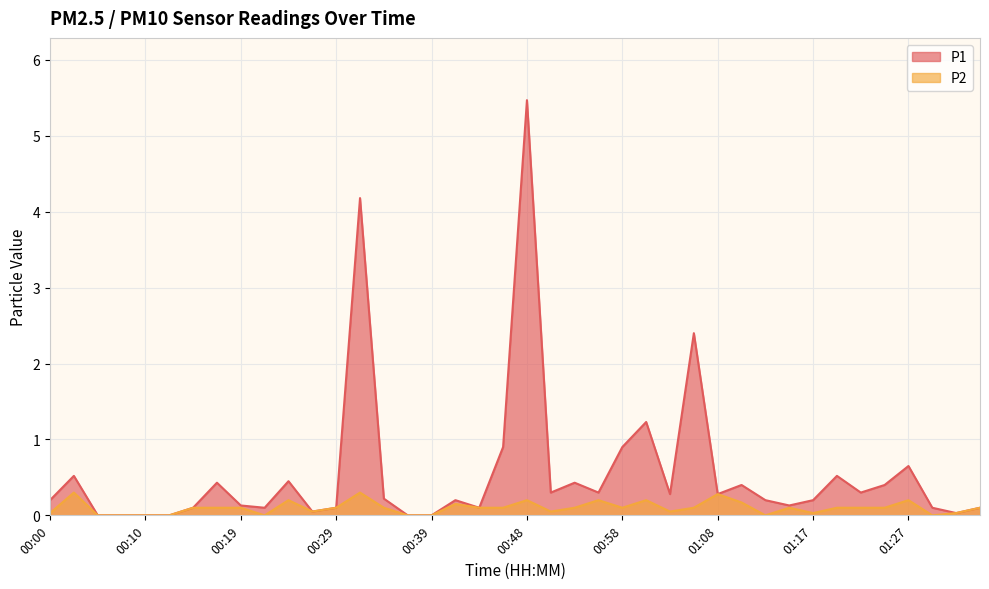

List the series in order of their peak value, lowest first.

P2, P1